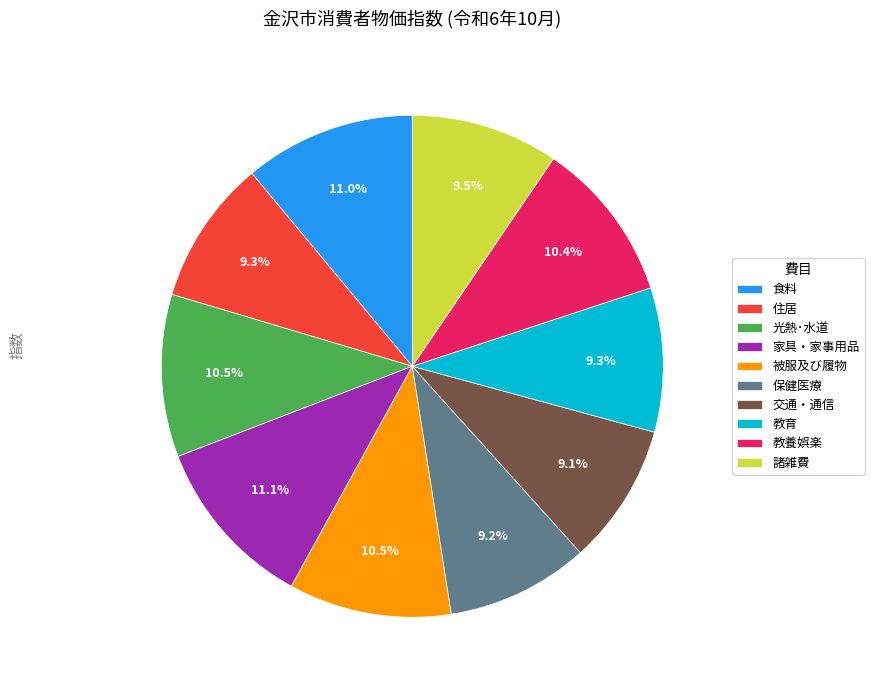

Count the number of slices in the pie.

10